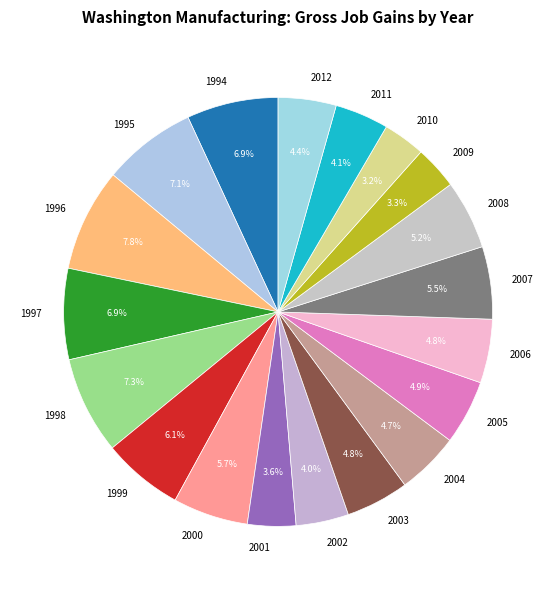

Count the number of slices in the pie.

19